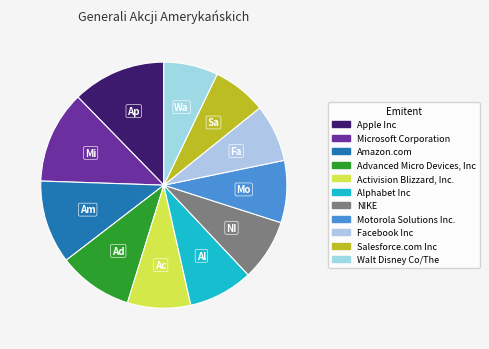

How many slices are in this pie chart?

11